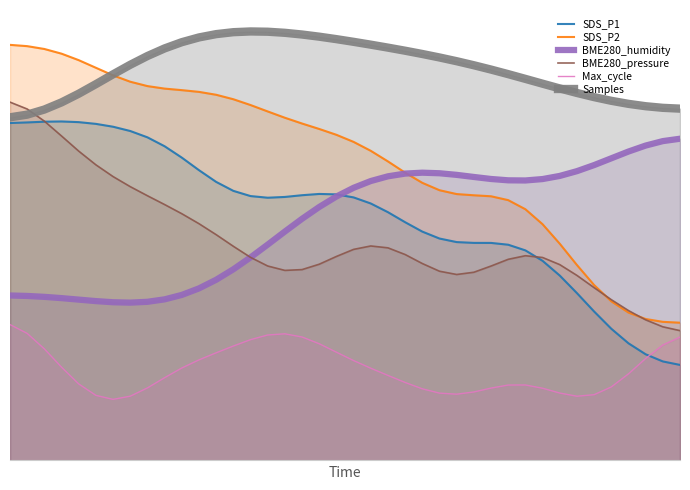

The Samples series shows 1.3 at 10. True or false?

False